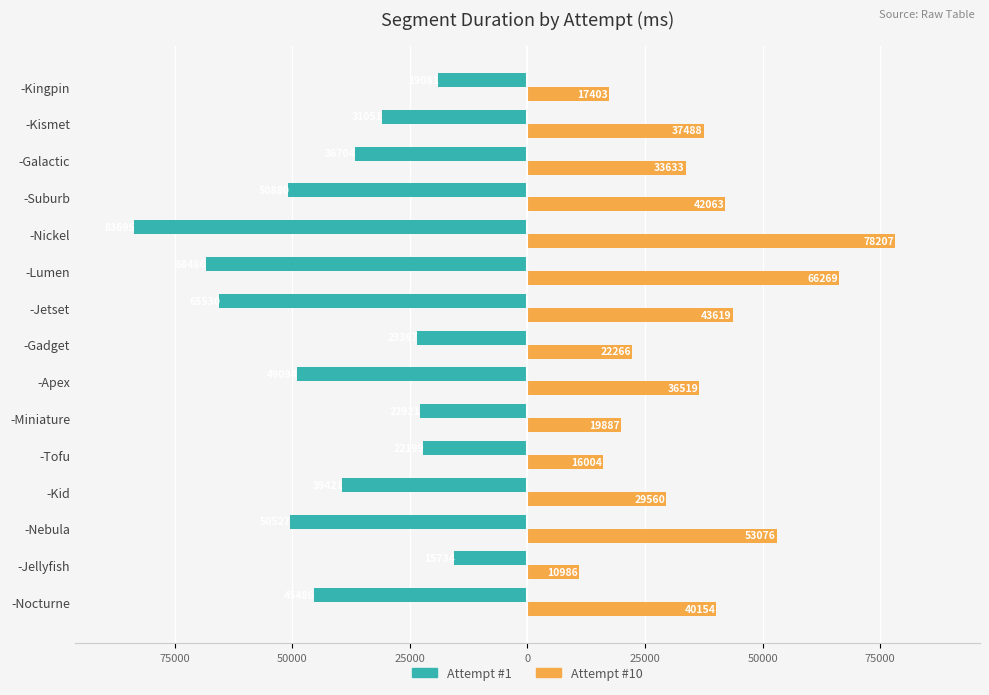

What are all the series names shown in the legend?

Attempt #1, Attempt #10